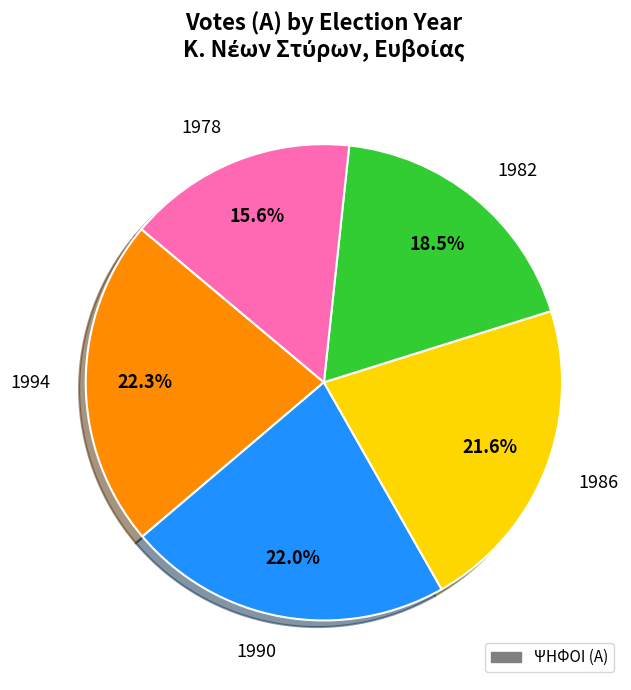

To the nearest percent, what is the difference between the largest and smallest slice percentages?

7%